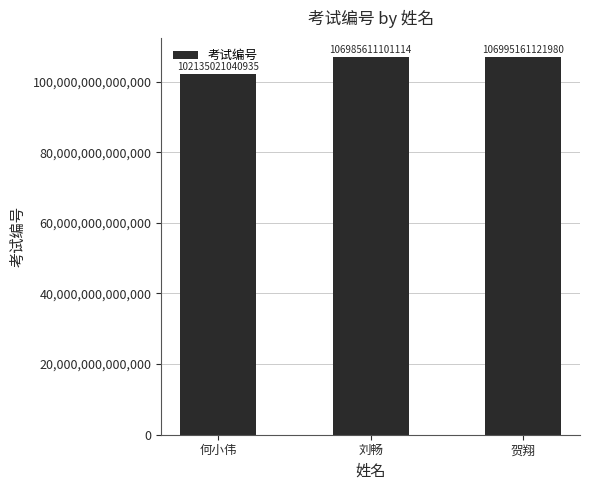

Which category has the highest value across all series?

贺翔